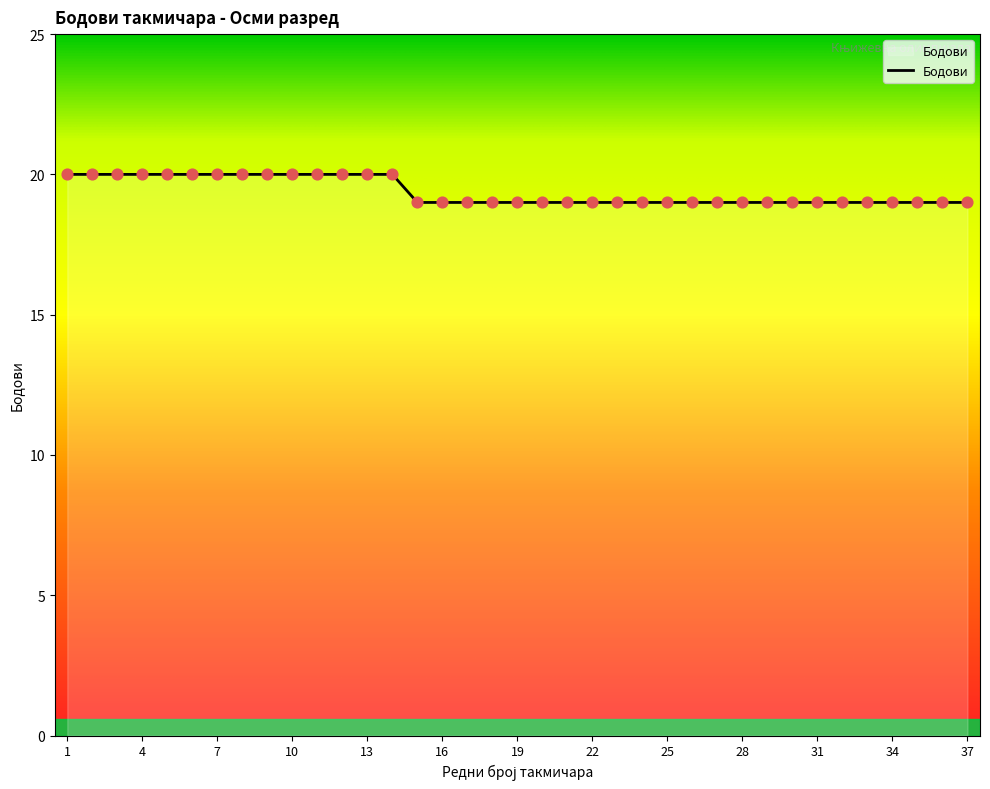

What is the greatest value displayed?

20